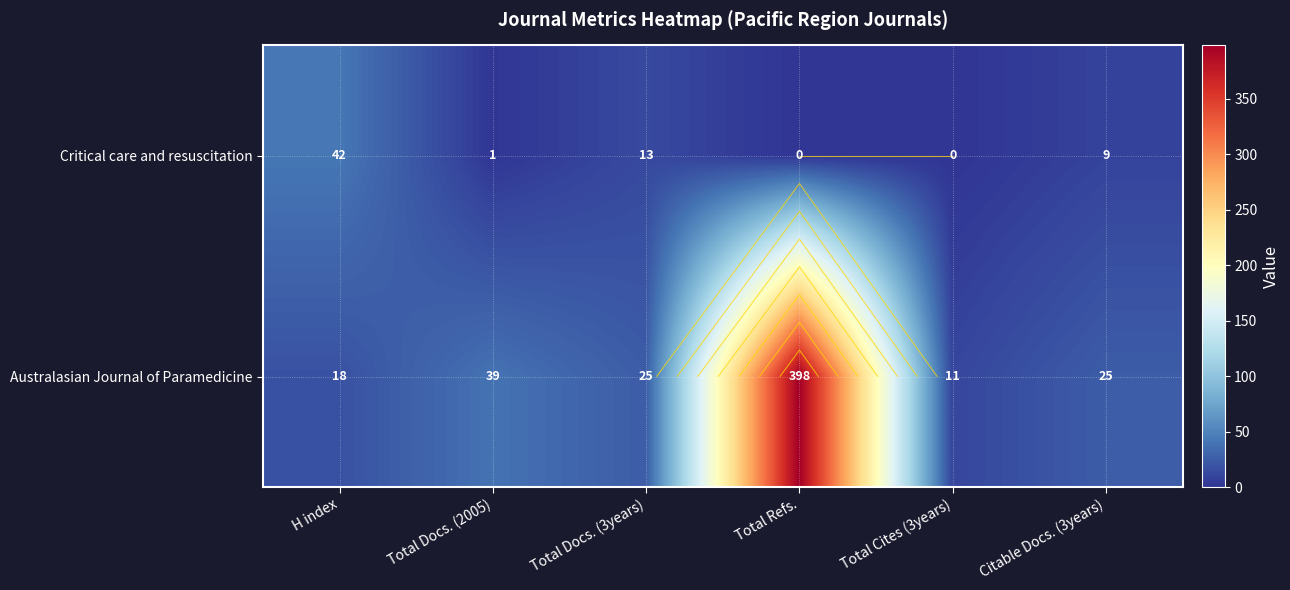

Where is Critical care and resuscitation nearest to the value 21?

Total Docs. (3years)